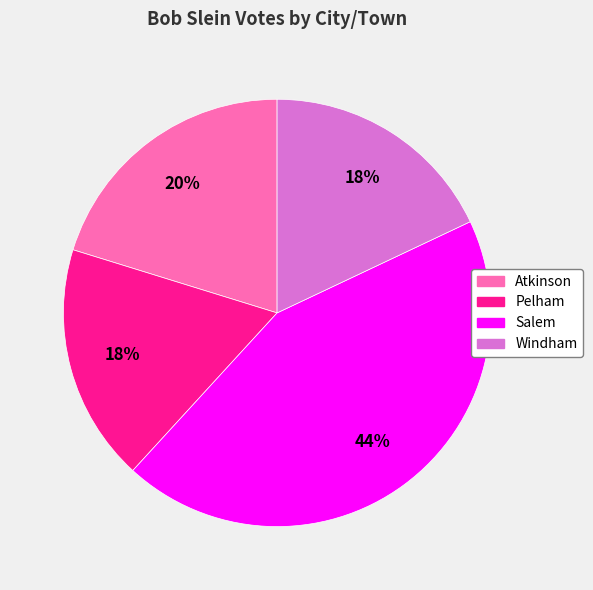

Does any single category account for the majority?

No